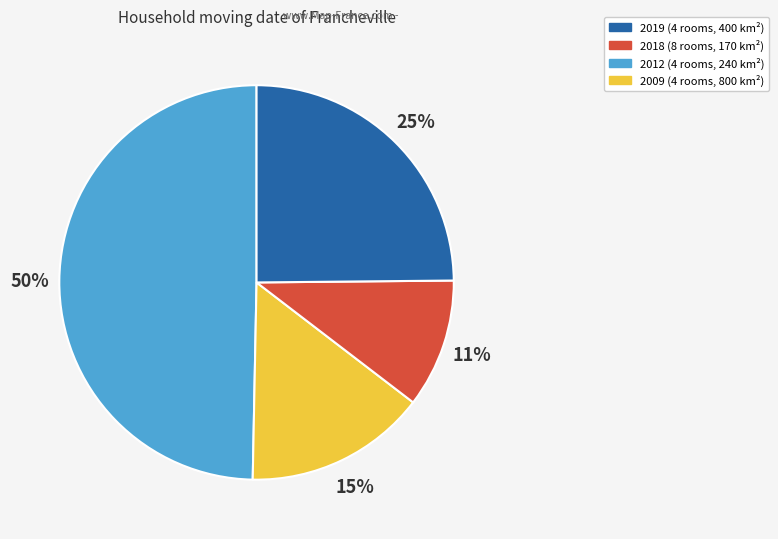

To the nearest percent, what is the average slice percentage?

25%